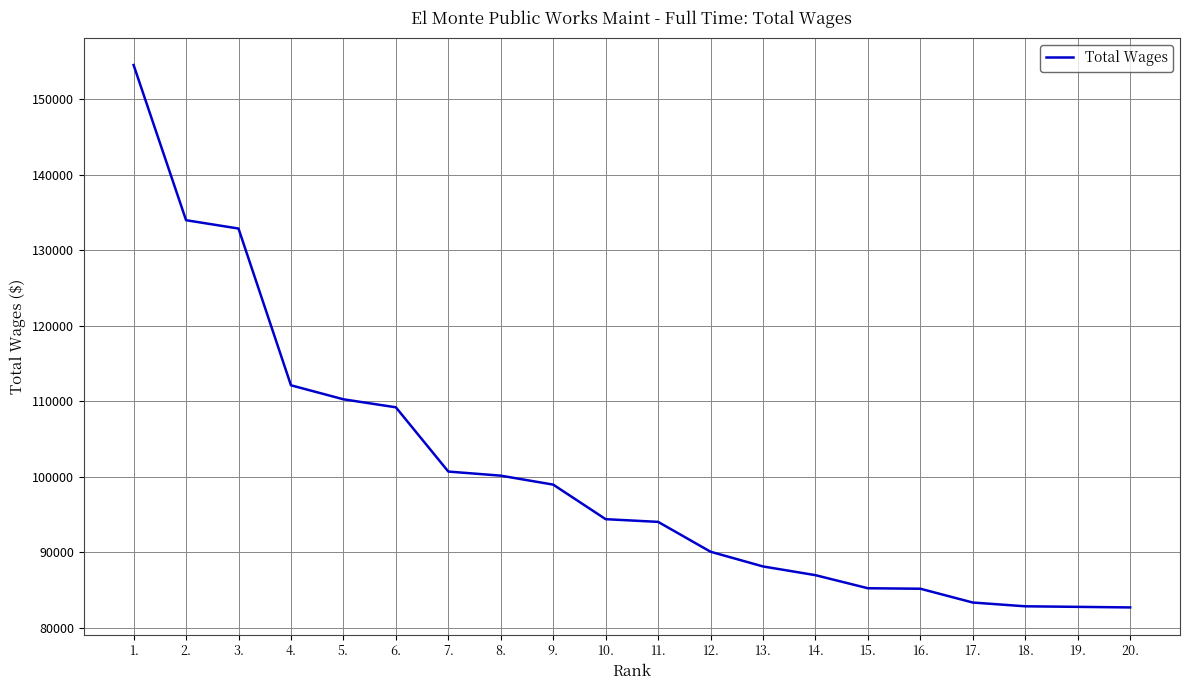

Which has a higher value, 4. or 15.?

4.